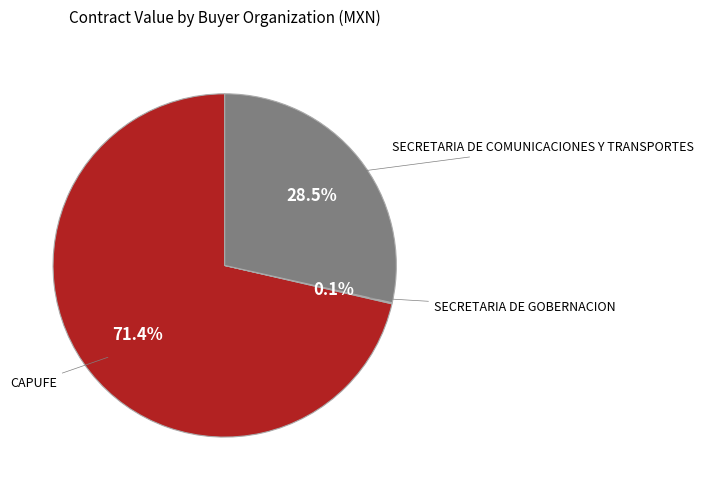

Does any single category account for the majority?

Yes